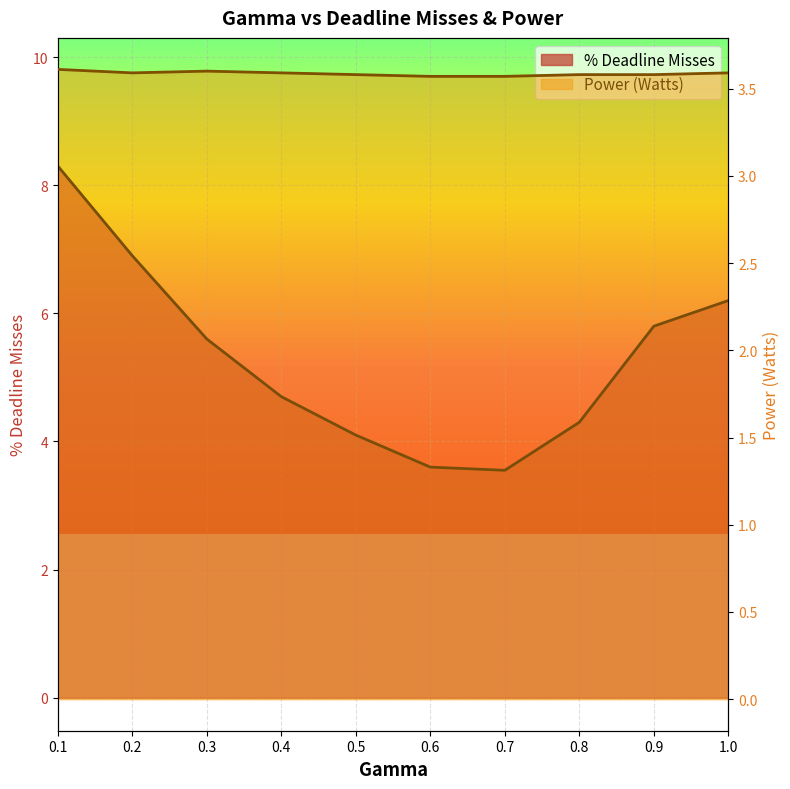

Between which two adjacent categories do Power (Watts) and % Deadline Misses first intersect?

0.6 and 0.7